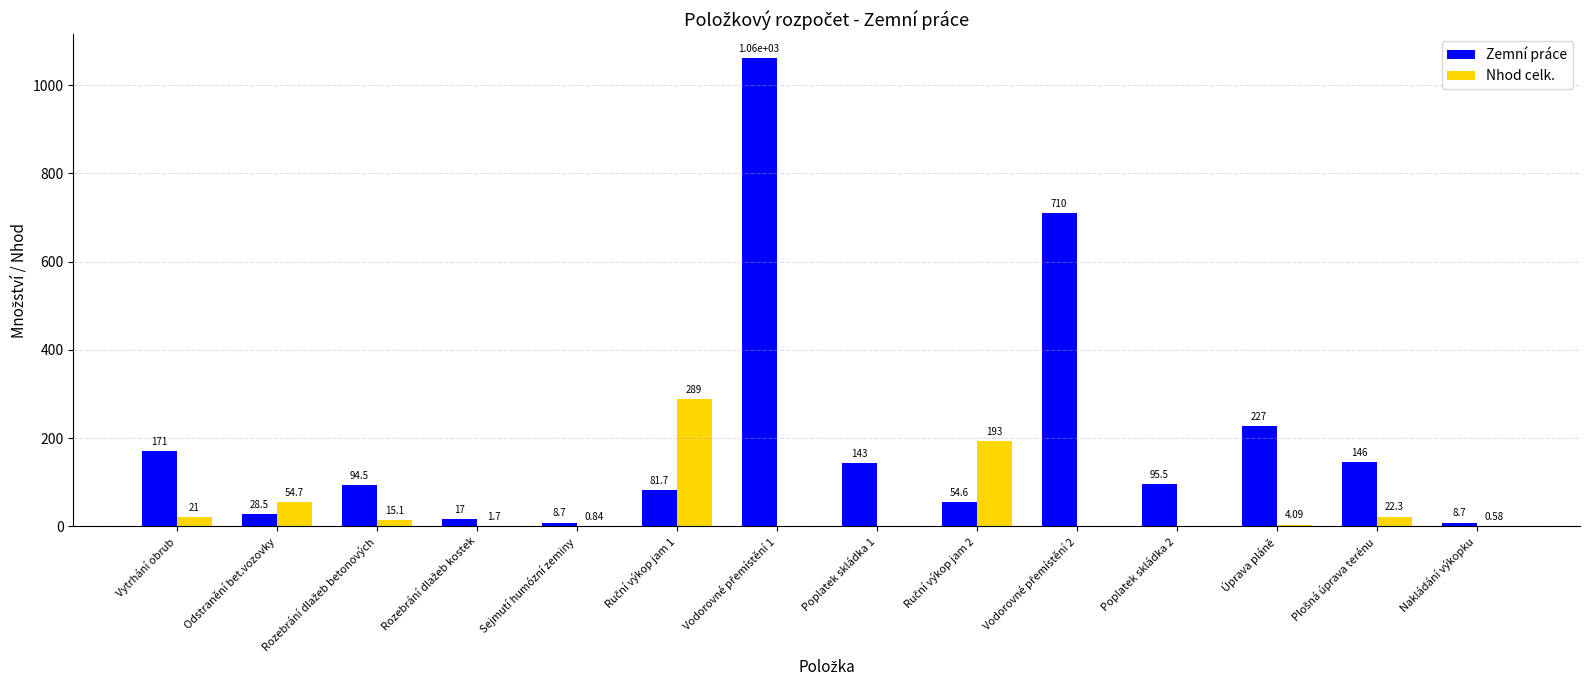

Which series has the largest total across all categories?

Zemní práce